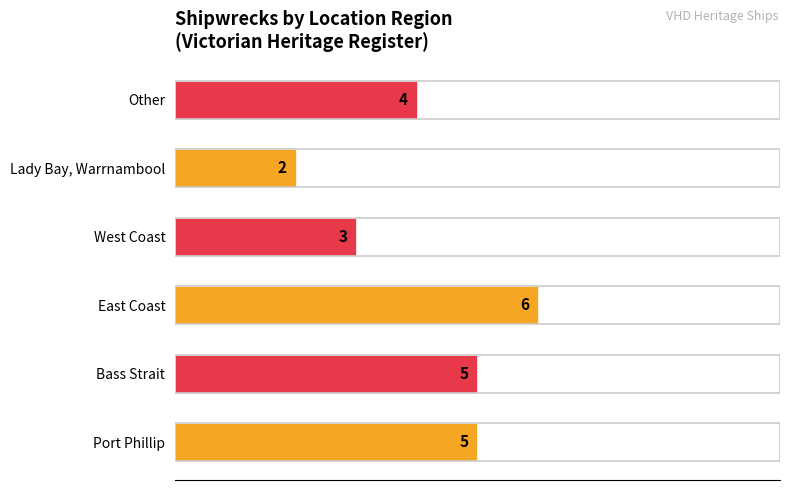

True or false: the data shows 2 at Other.

False